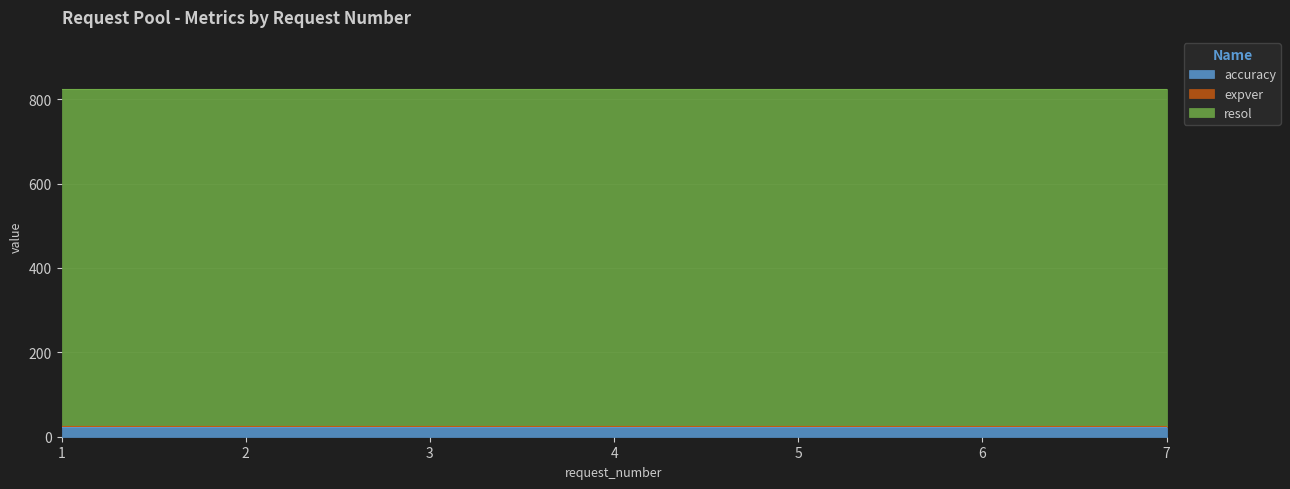

True or false: accuracy and expver cross at least once.

False